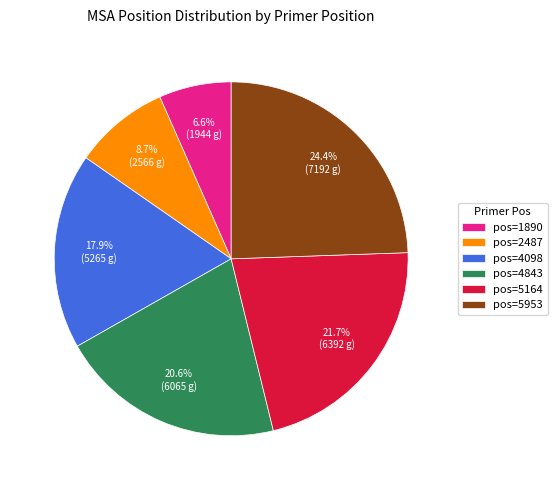

Which slice is the largest?

pos=5953